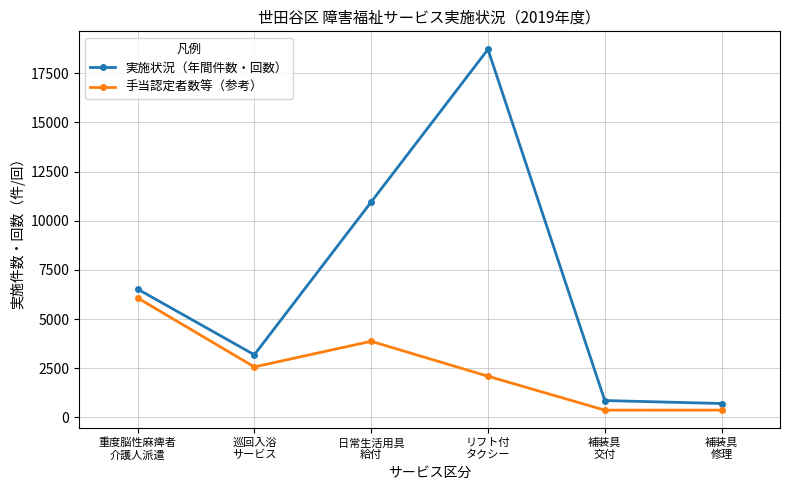

List the series in order of their peak value, lowest first.

手当認定者数等（参考）, 実施状況（年間件数・回数）